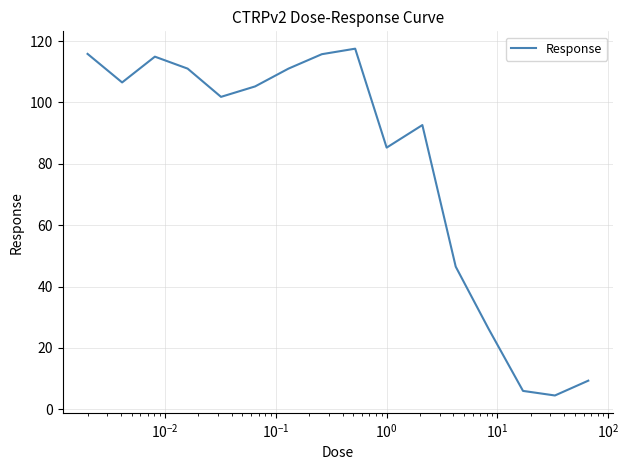

What is the maximum value shown in the chart?

117.5